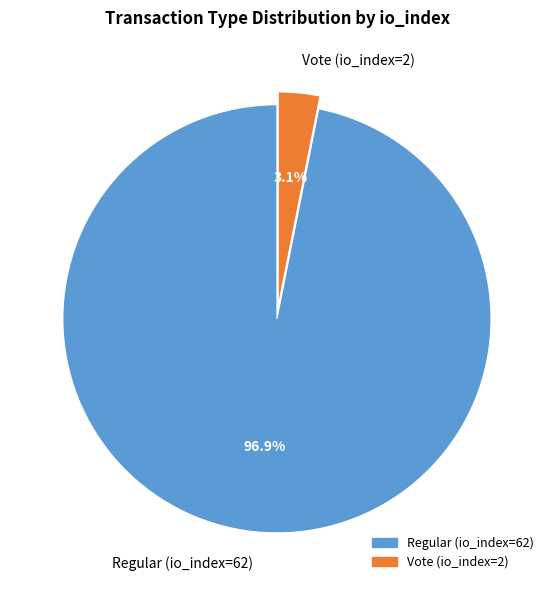

Which slice is the smallest?

Vote (io_index=2)